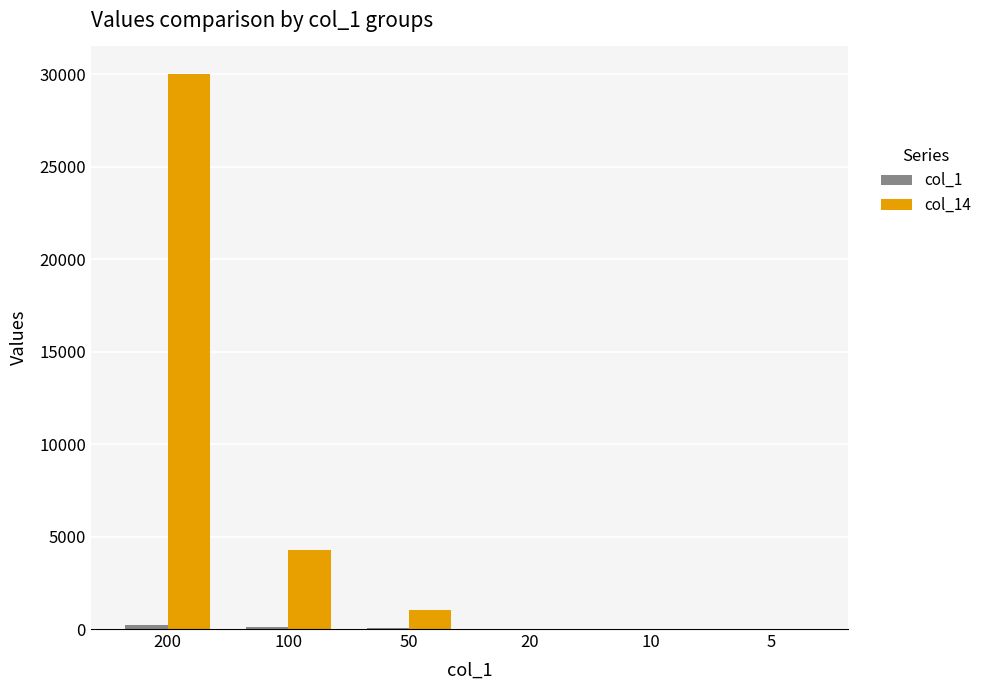

Does the chart contain stacked bars?

No